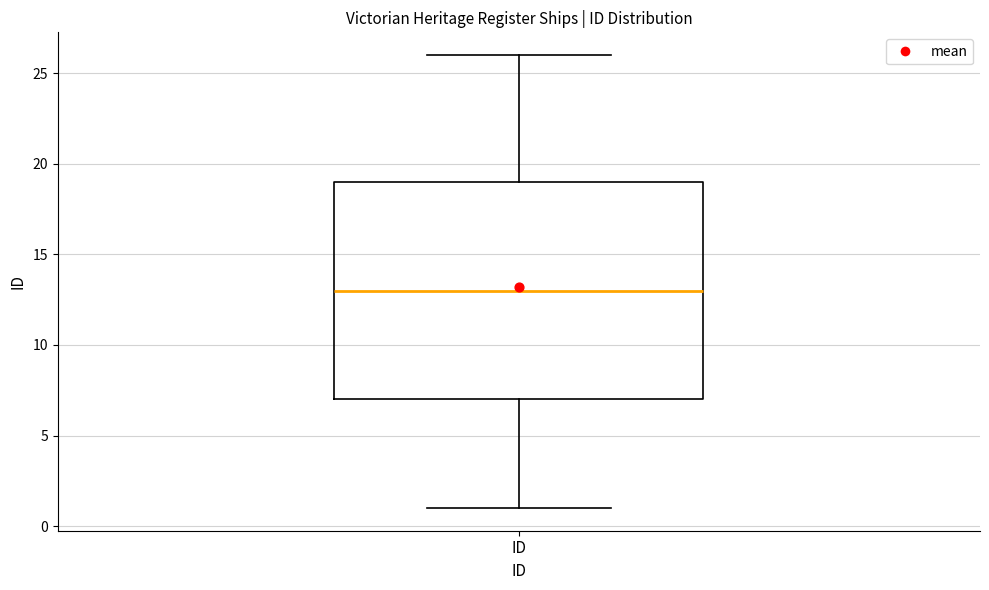

Transcribe this box plot: give where the median line is, the range the box spans, and where the two whiskers end, as read against the y-axis. The values are not printed on the chart, so give them approximately, as read against the axis.

median 13, box 7 to 19, whiskers 1 to 26